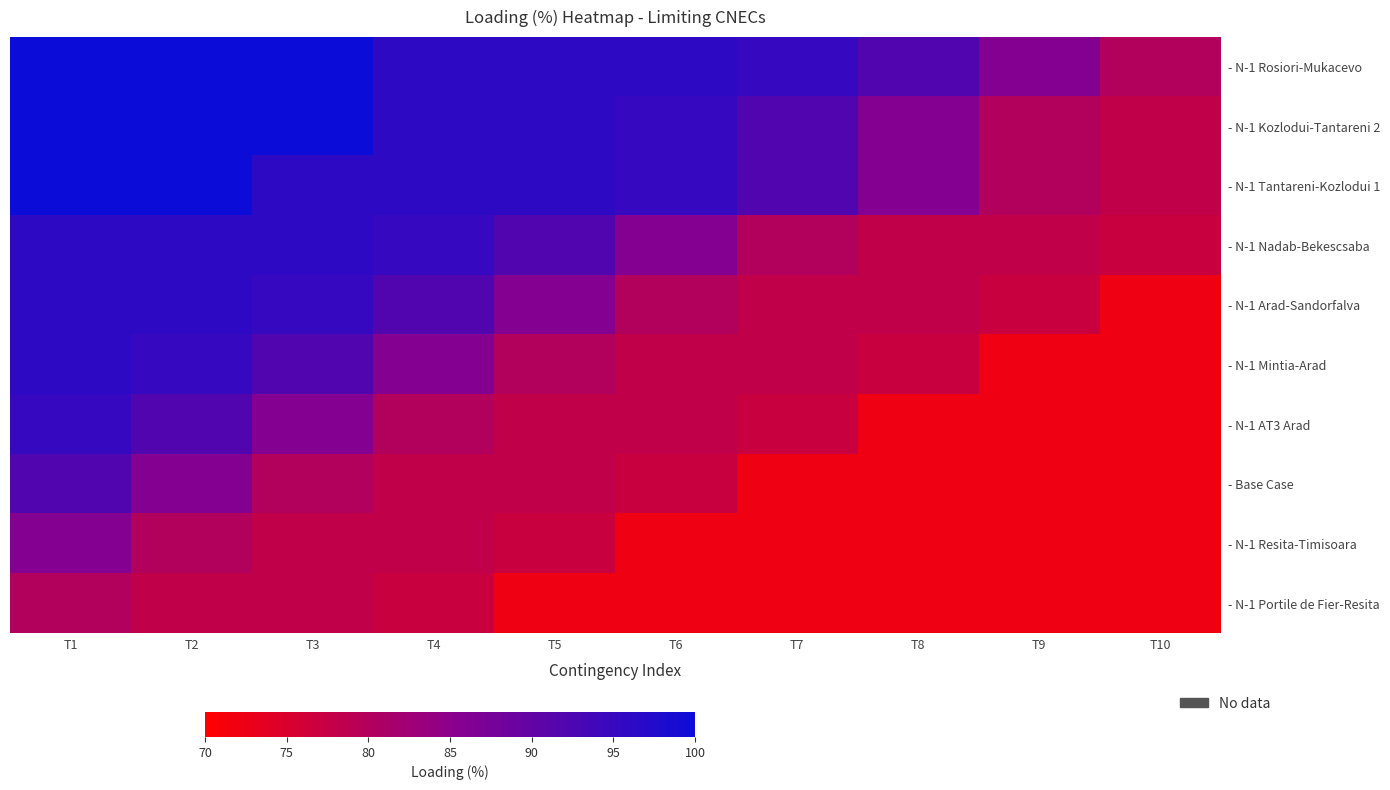

Which series has the largest range (max minus min)?

- N-1 Arad-Sandorfalva